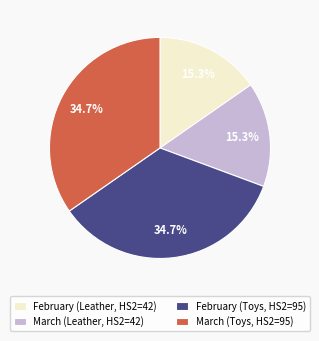

Approximately how many times larger is the value at March (Leather, HS2=42) compared to February (Toys, HS2=95)?

0.4